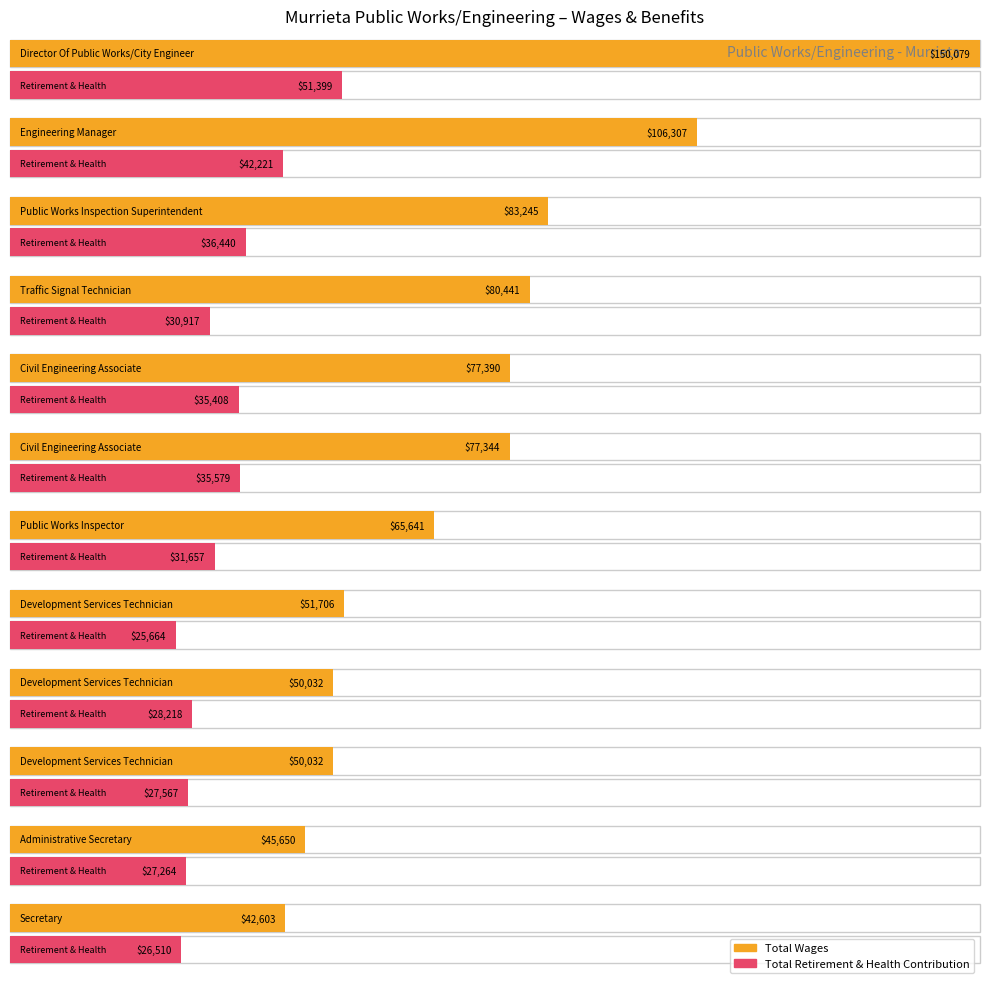

What value does the Total Wages series have at Civil Engineering Associate, to the nearest 10?

77340